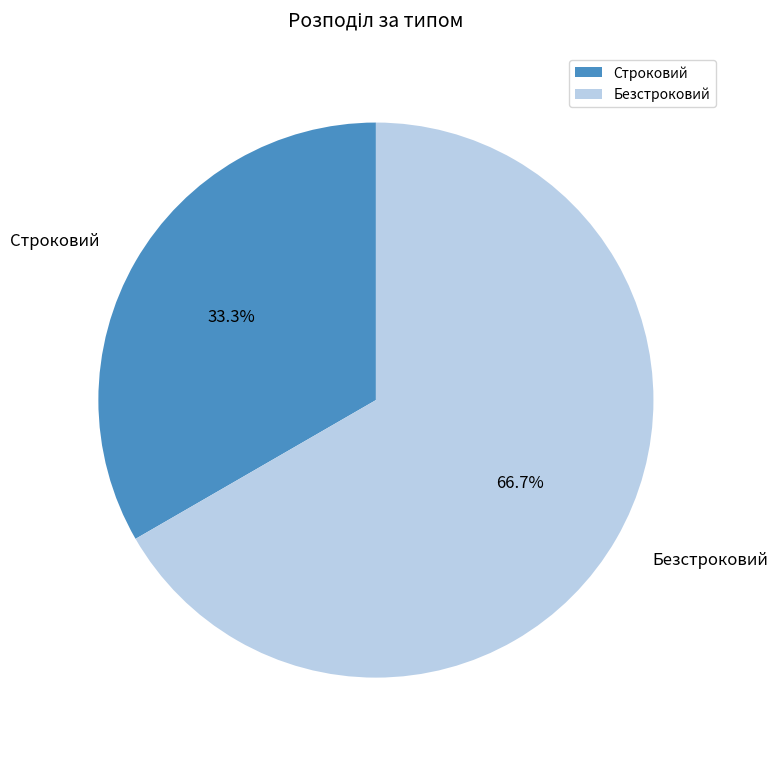

To the nearest percent, what is the difference between the largest and smallest slice percentages?

33%